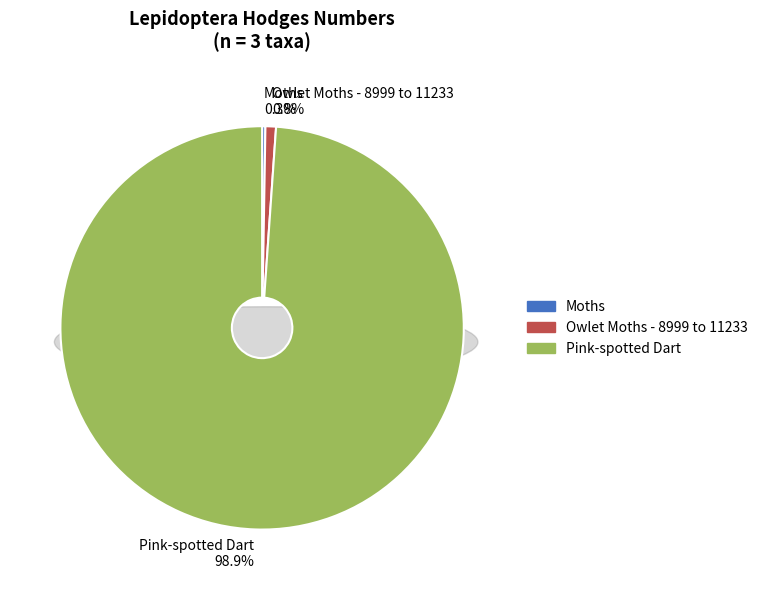

How many slices are in this pie chart?

3